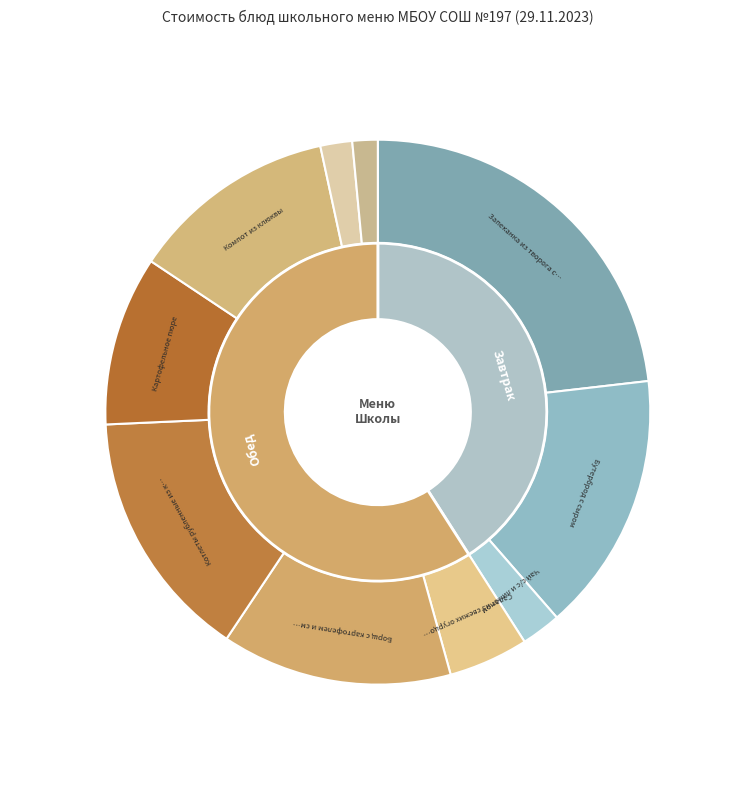

The Хлеб Бородинский slice represents 2% of the pie. True or false?

True